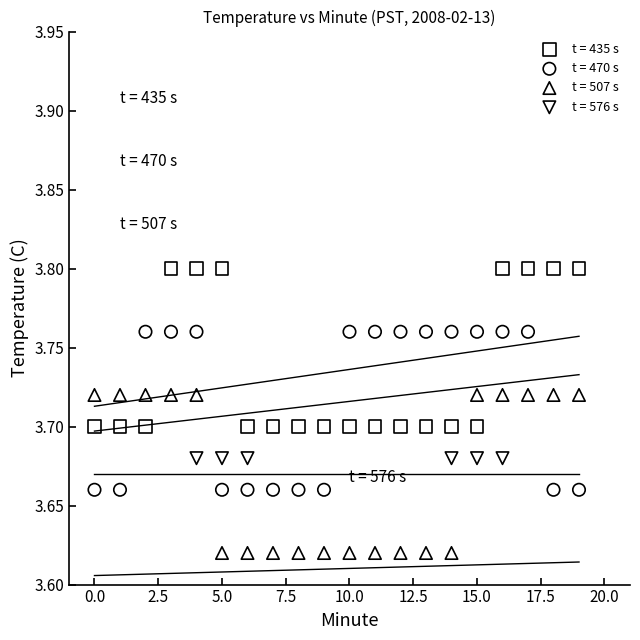

Which series has the widest spread of Y values?

Hour 0 (t=435s)